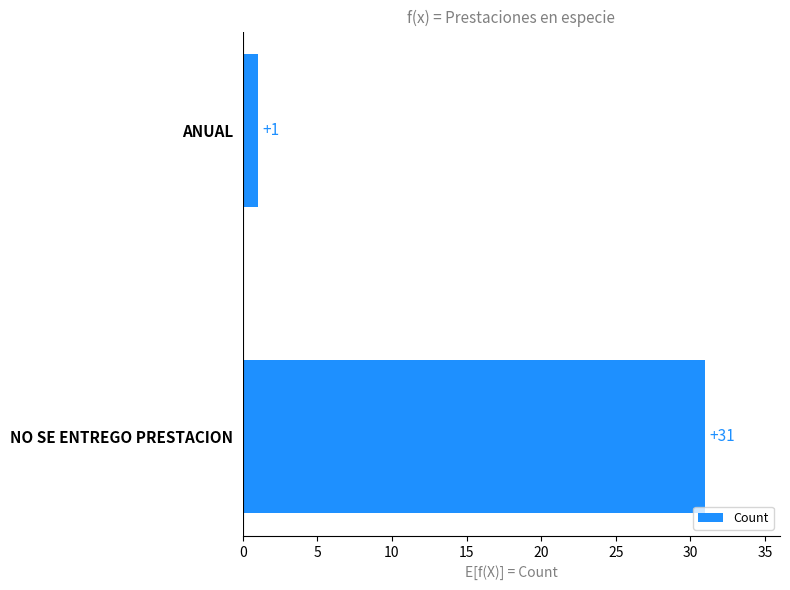

List the labels in order of value, largest first.

NO SE ENTREGO PRESTACION, ANUAL